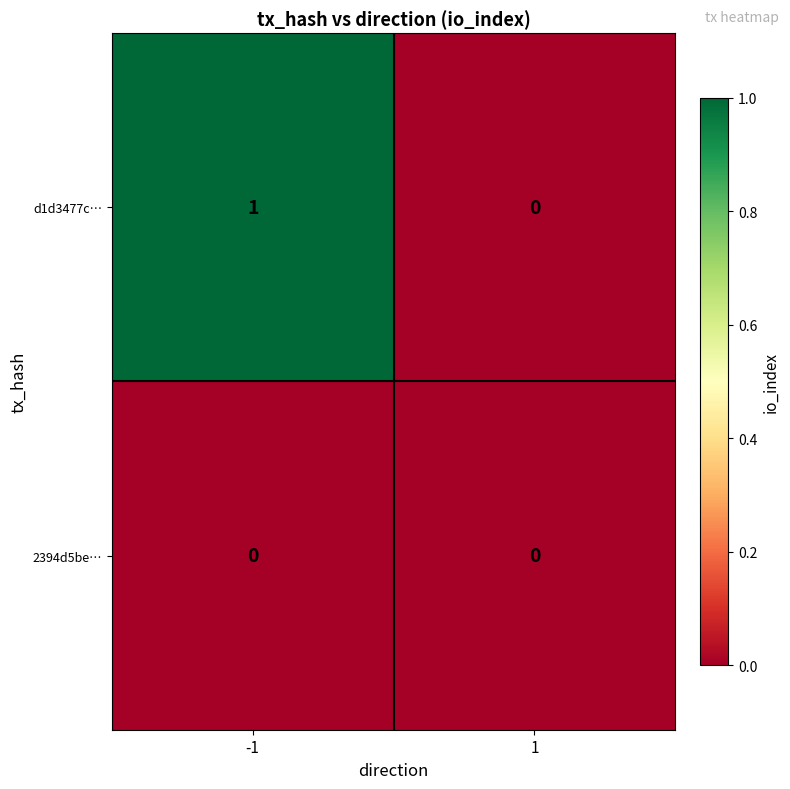

Reading left to right, transcribe all the data shown in this chart.

d1d3477c…: -1=1	1=0
2394d5be…: -1=0	1=0